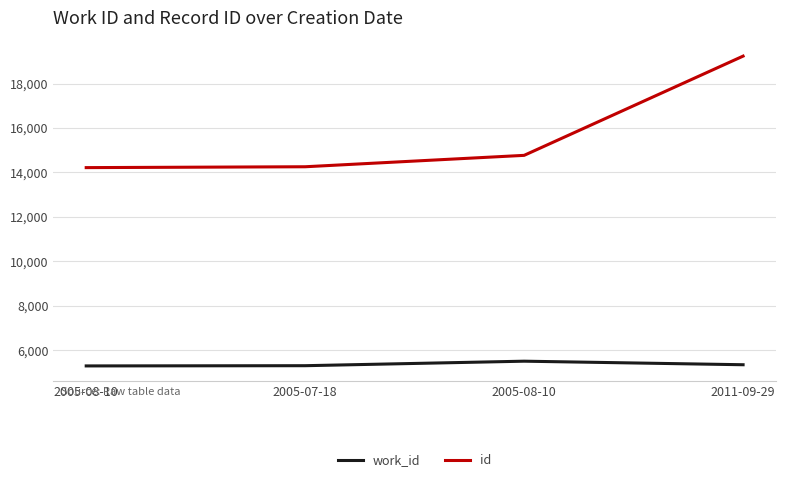

True or false: id has a value of 9293 at 2005-07-18.

False